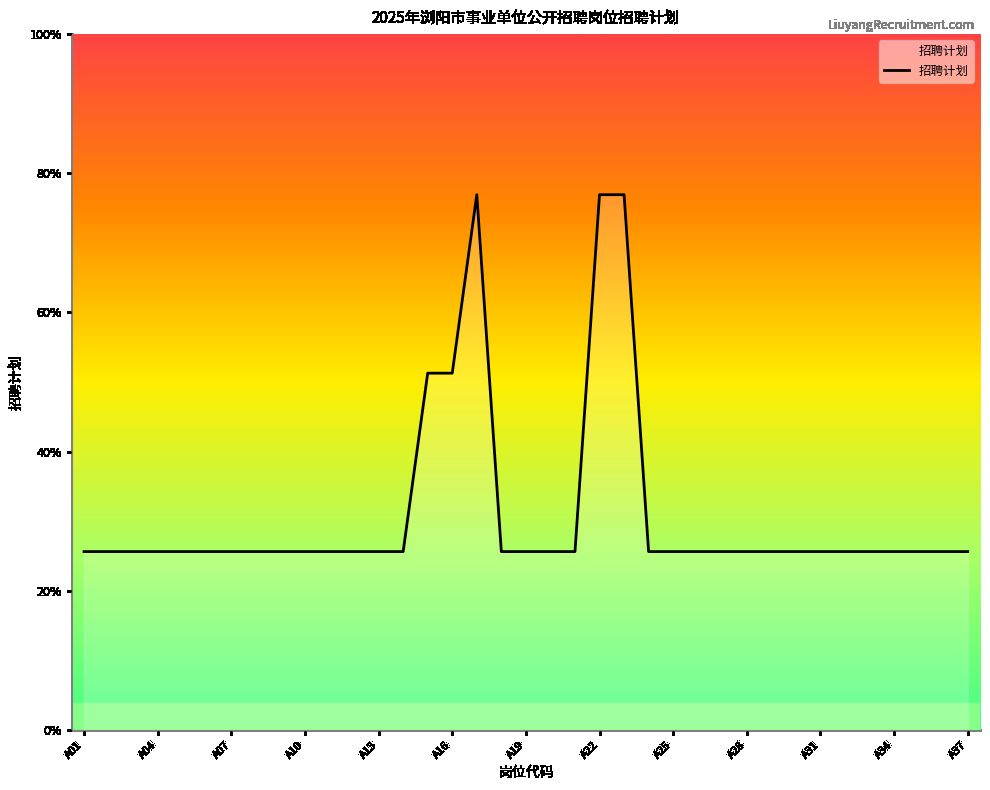

How many interior local peaks (higher than both neighbors) does the data have?

1